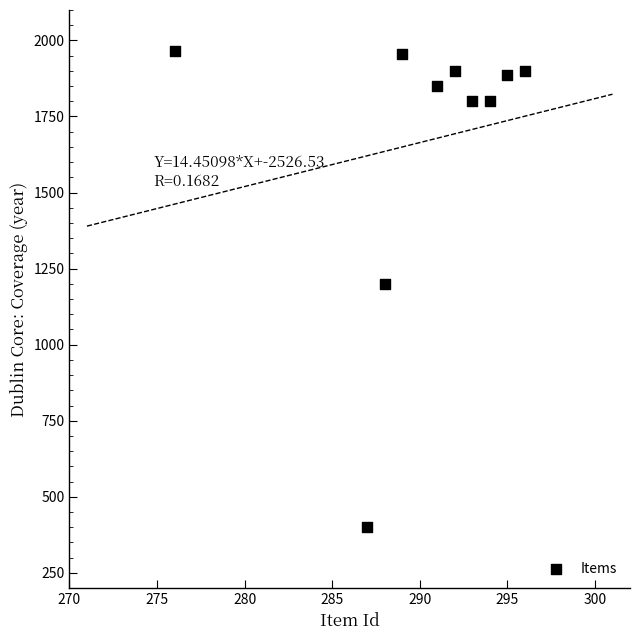

What is the average Y value?

1666